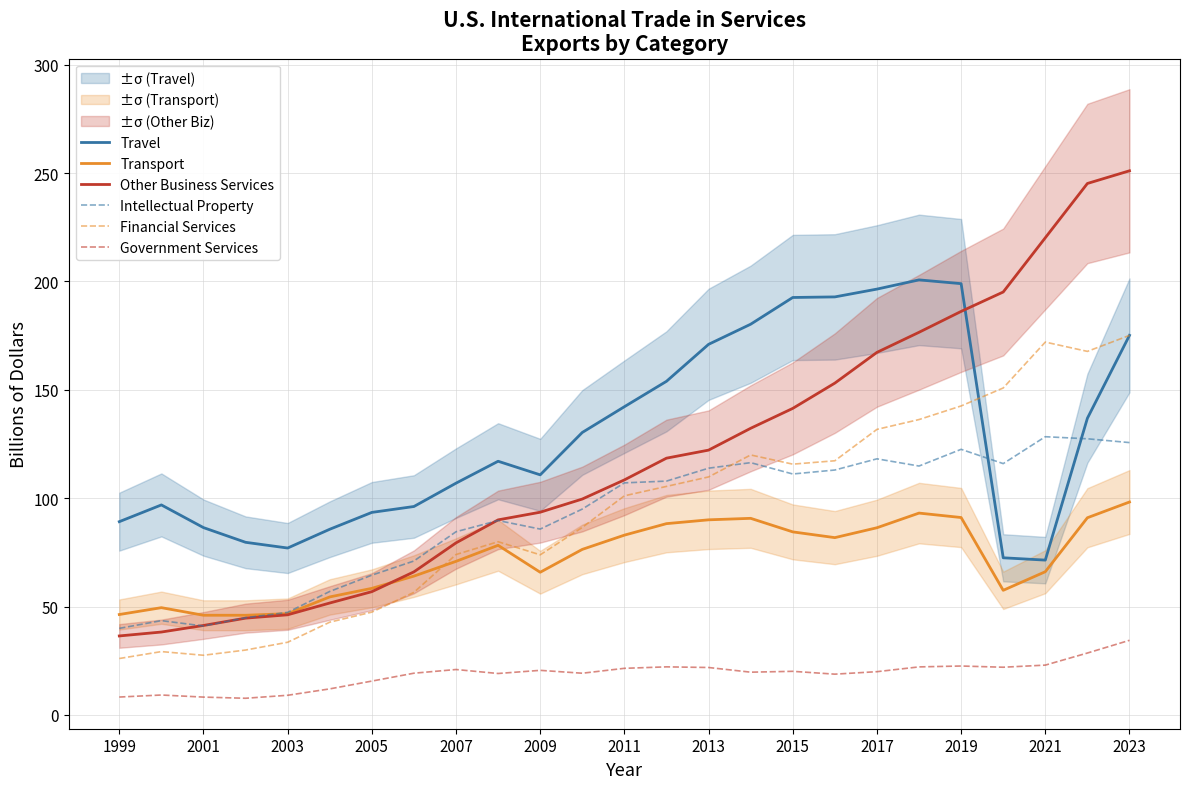

How many distinct data groups are displayed?

6